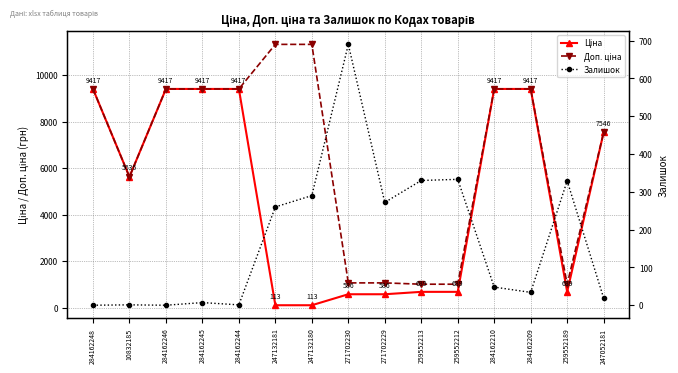

Which series has the widest spread of values?

Доп. ціна